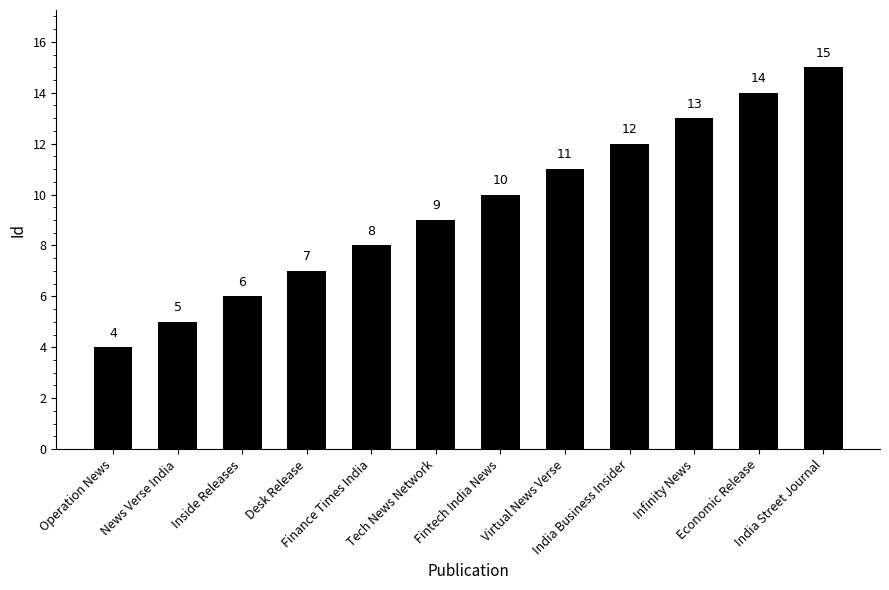

The value at Operation News is 2. True or false?

False